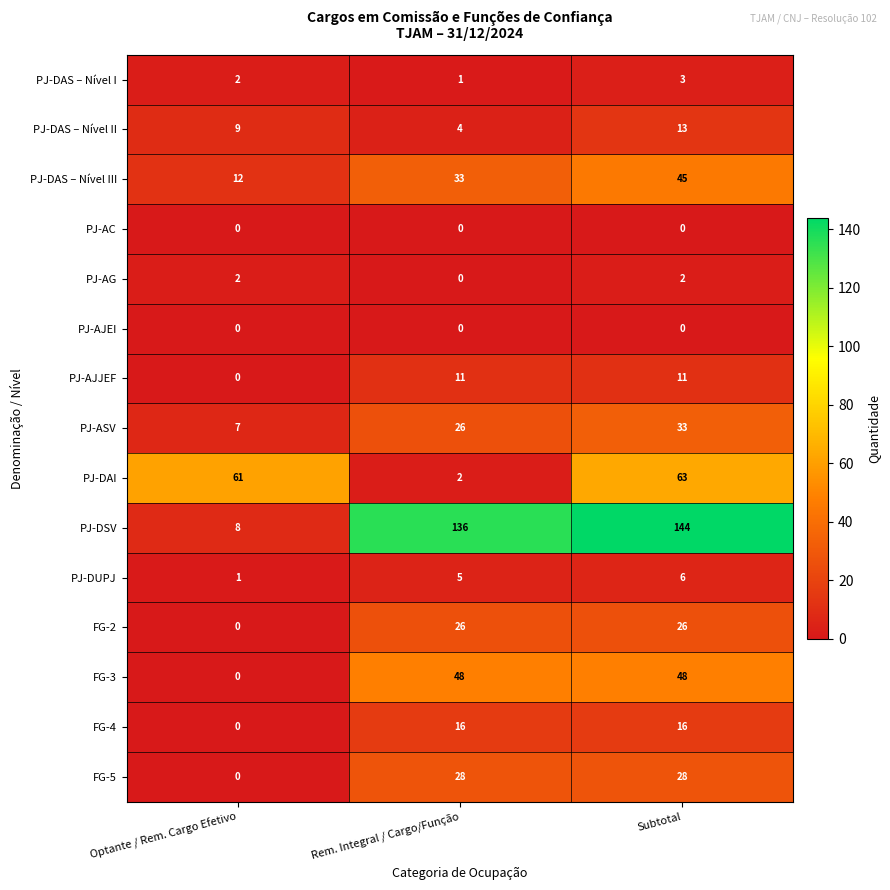

List the labels in order of PJ-DAS – Nível II value, smallest first.

Rem. Integral / Cargo/Função, Optante / Rem. Cargo Efetivo, Subtotal